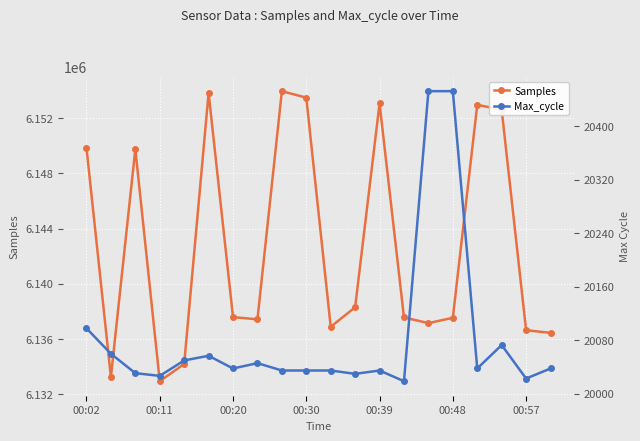

What is the sum of all Max_cycle values?

401672